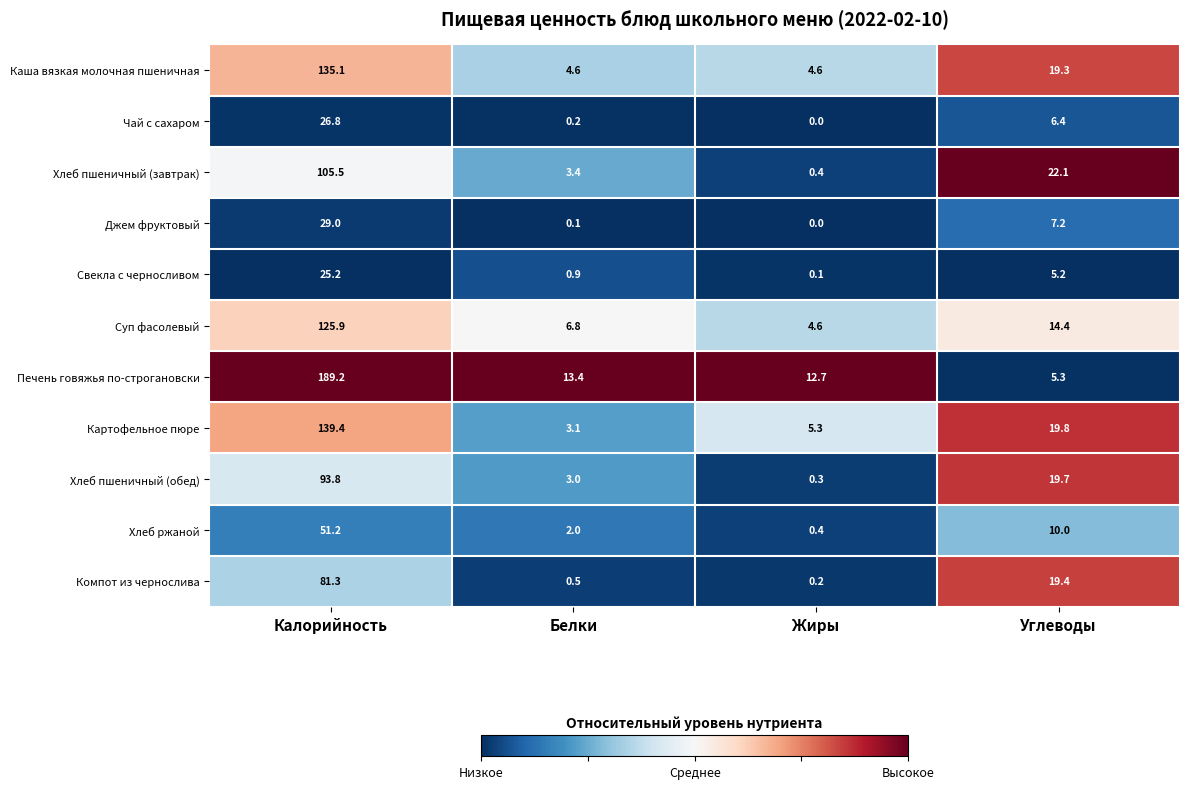

The Суп фасолевый series shows 4.6 at Жиры. True or false?

True